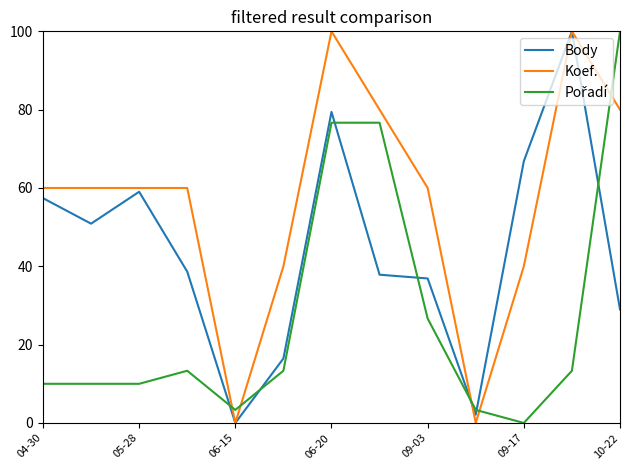

Does the chart display data point markers on the line(s)?

No